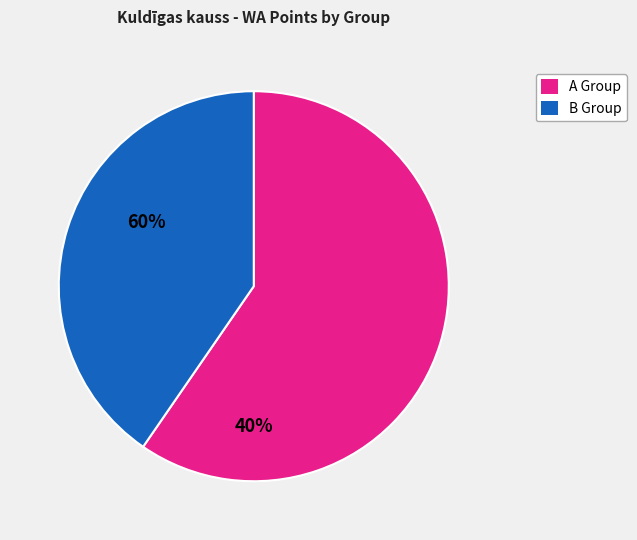

Does any single category account for the majority?

Yes